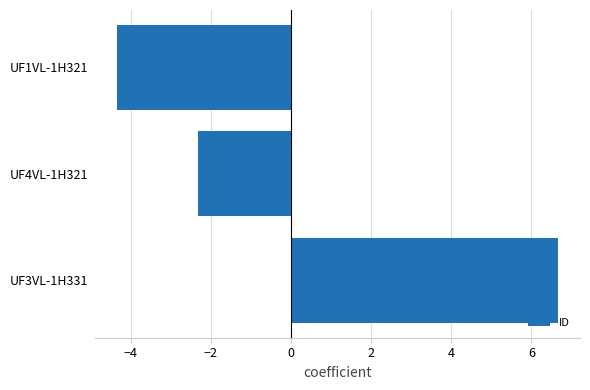

How many series are shown in this chart?

1